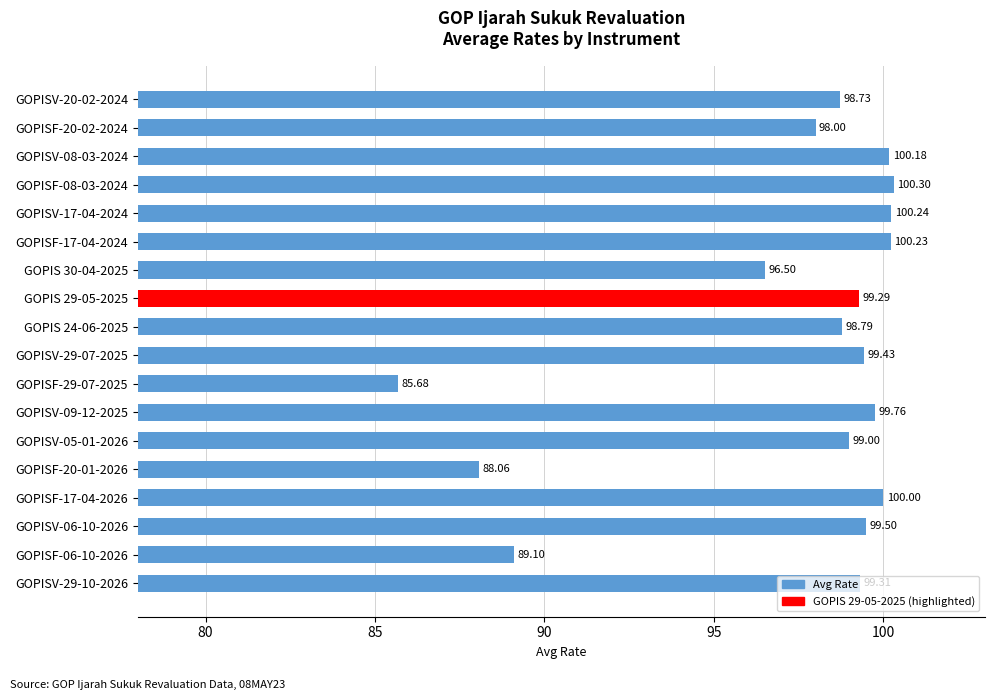

What is the change in value from GOPISF-08-03-2024 to GOPISF-17-04-2026?

-0.3